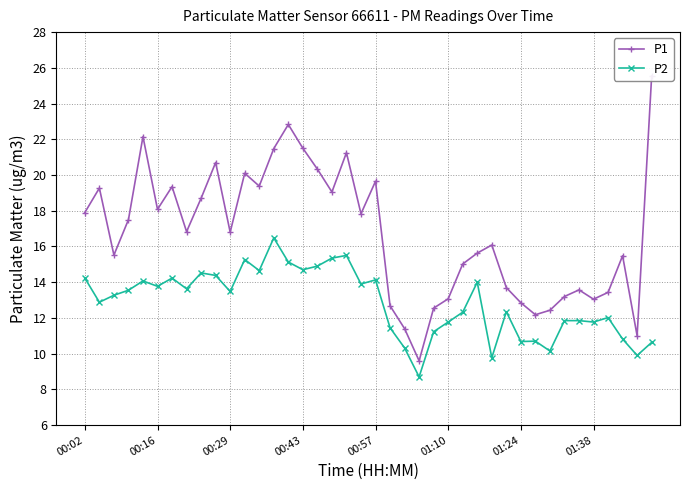

Is it true that P1 equals 17.8 at 19?

True